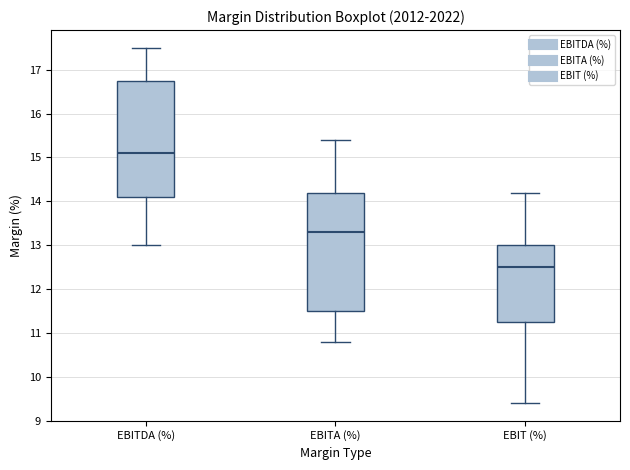

Which box's median line is the highest?

EBITDA (%)